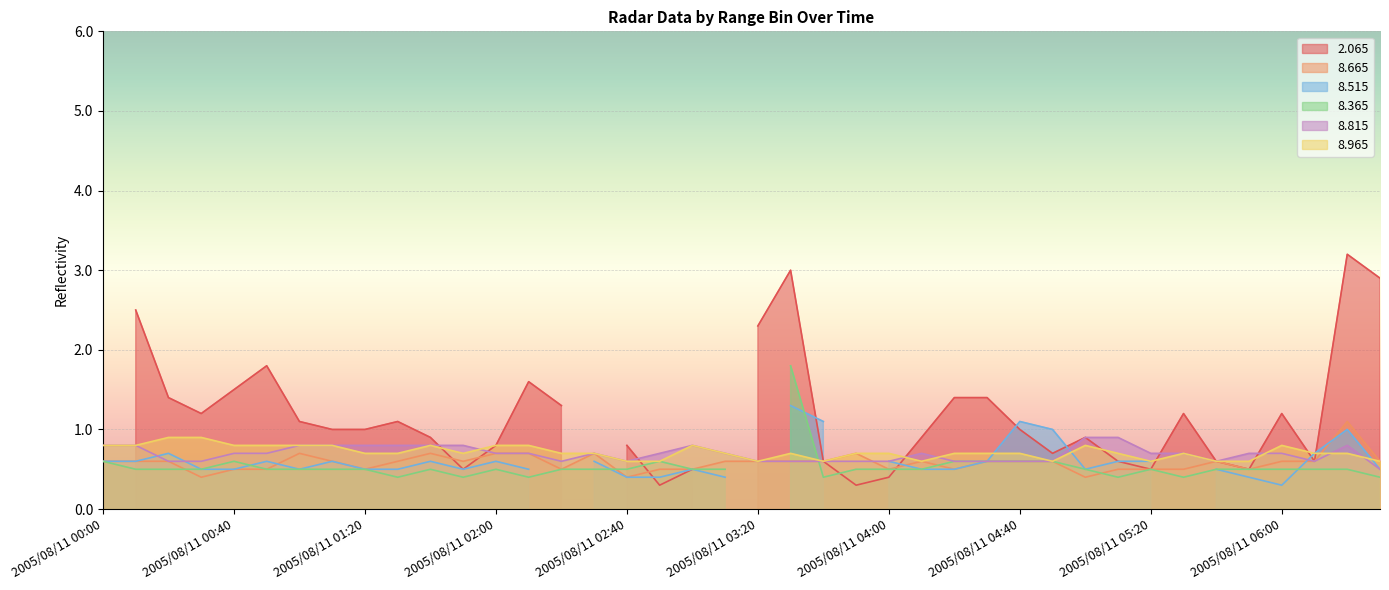

The value of 8.665 at 2005/08/11 05:20 is 0.7. True or false?

False